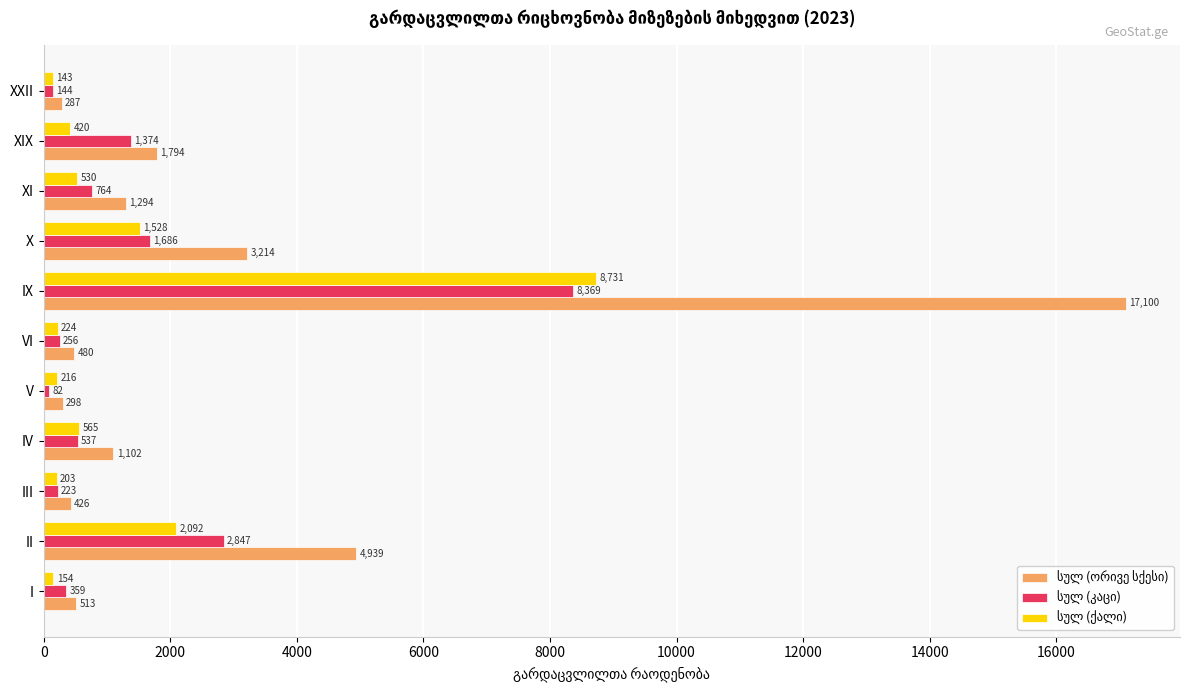

At how many categories does at least one series exceed 4856?

2